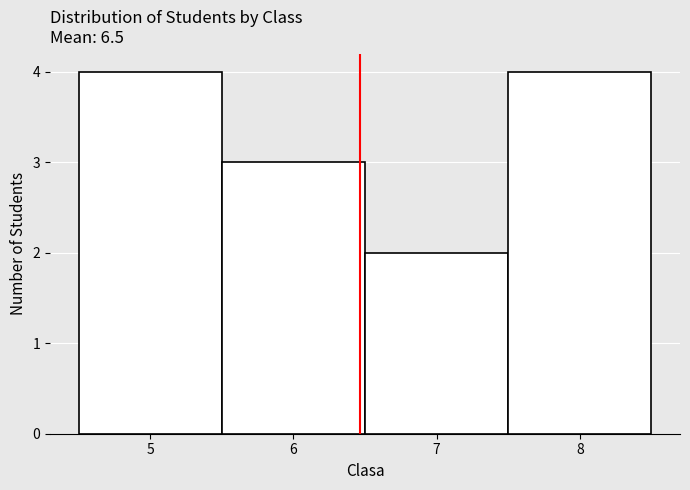

Reading left to right, transcribe this chart: for each bar, give the range it covers on the x-axis and its height. The values are not printed on the chart, so give them approximately, as read against the axis.

4.5 to 5.5: 4
5.5 to 6.5: 3
6.5 to 7.5: 2
7.5 to 8.5: 4